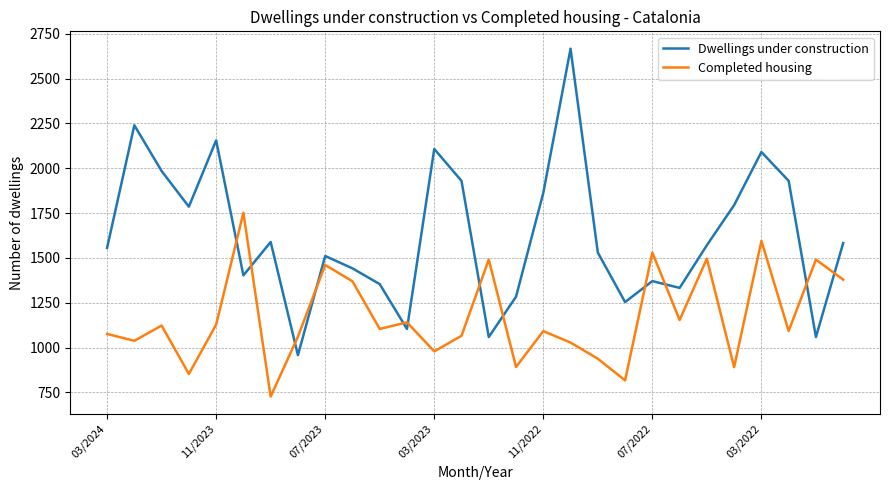

What is the difference between the maximum and minimum values in the Completed housing series?

1025